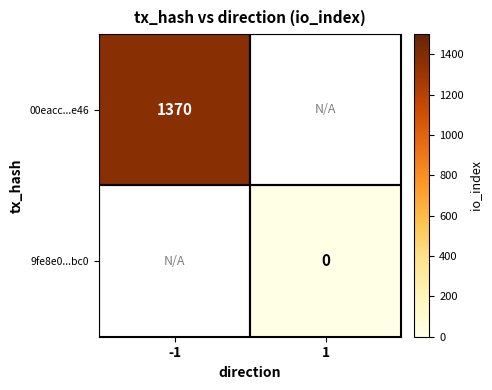

The value of 00eacc...e46 at -1 is 1370. True or false?

True